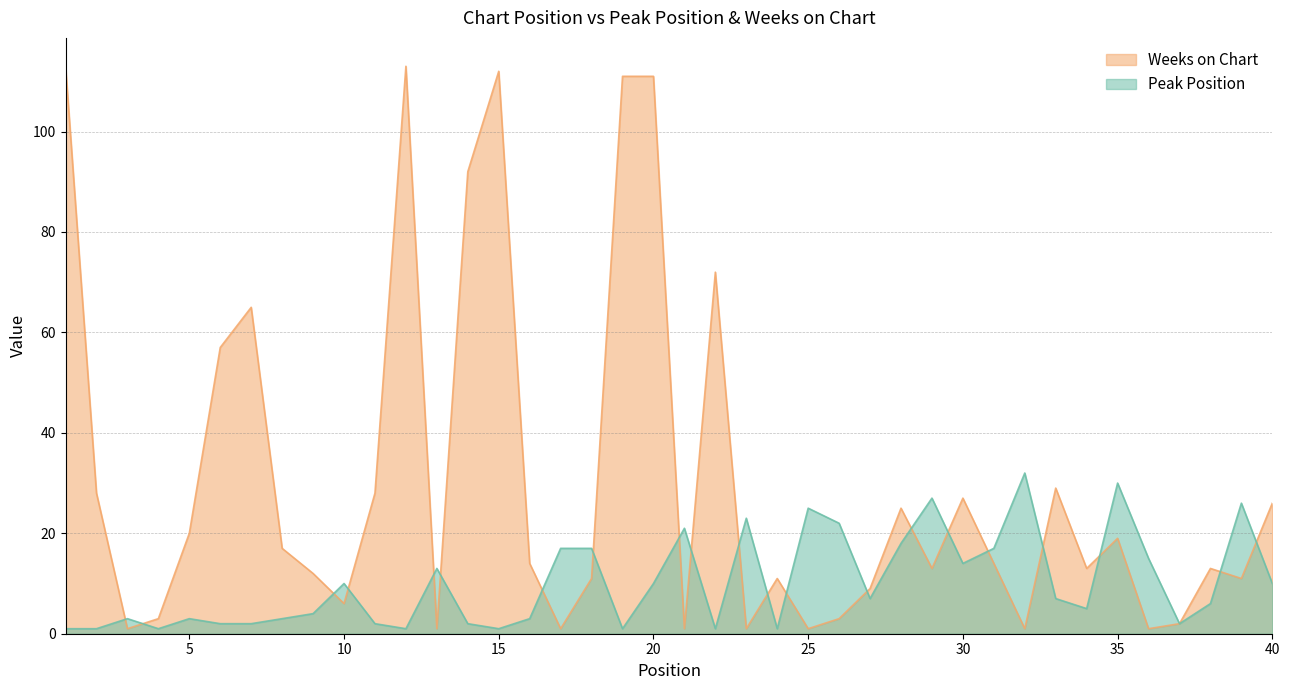

List the series in order of their overall mean, lowest first.

Peak Position, Weeks on Chart